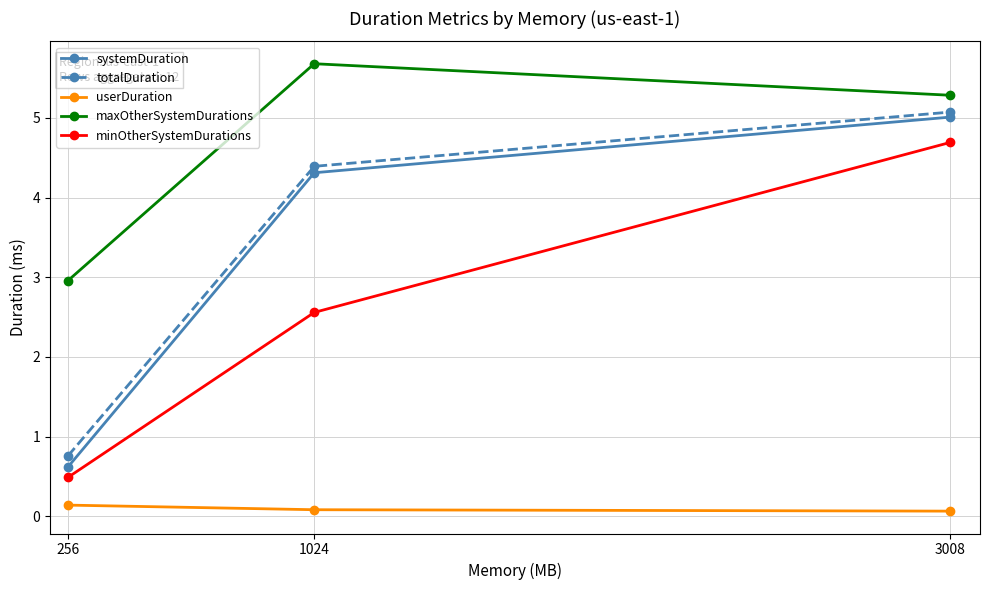

The value of userDuration at 1024 is 0.1. True or false?

True